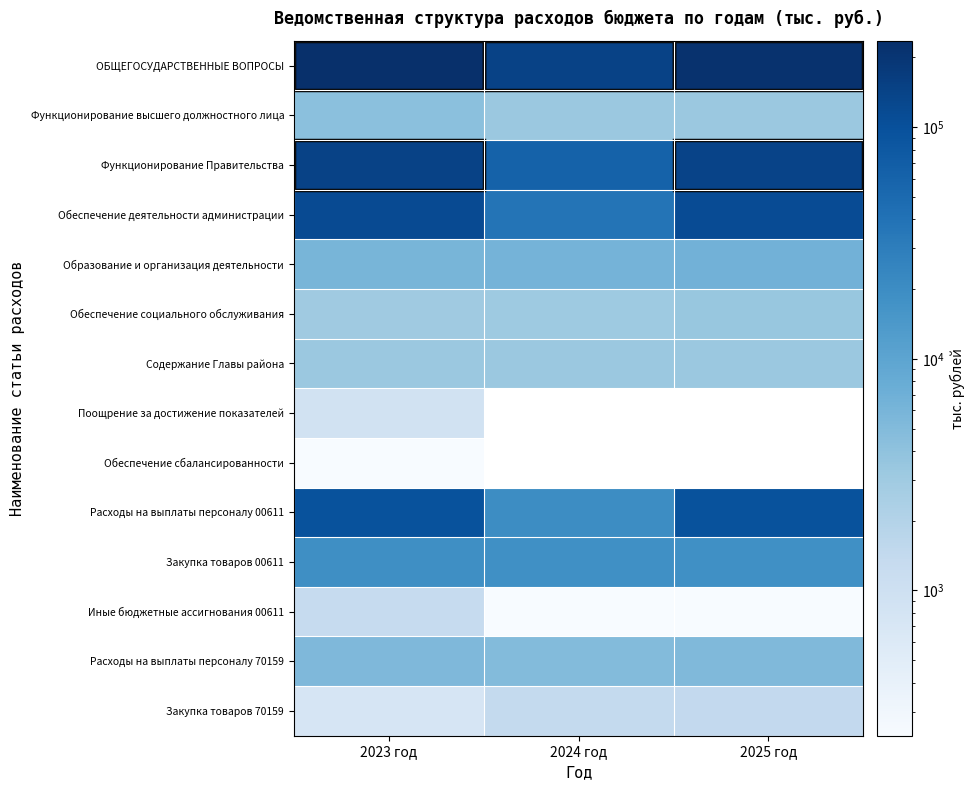

Reading right to left, transcribe all the data shown in this chart.

ОБЩЕГОСУДАРСТВЕННЫЕ ВОПРОСЫ: 2025 год=220011.0	2024 год=143146.5	2023 год=236002.4
Функционирование высшего должностного лица: 2025 год=3306.0	2024 год=3306.0	2023 год=4272.2
Функционирование Правительства: 2025 год=138182.4	2024 год=62737.8	2023 год=141521.2
Обеспечение деятельности администрации: 2025 год=113175.7	2024 год=38459.9	2023 год=114781.8
Образование и организация деятельности: 2025 год=6617.0	2024 год=6340.8	2023 год=6003.5
Обеспечение социального обслуживания: 2025 год=3424.0	2024 год=3137.0	2023 год=3028.6
Содержание Главы района: 2025 год=3306.0	2024 год=3306.0	2023 год=3306.0
Поощрение за достижение показателей: 2025 год=0.0	2024 год=0.0	2023 год=909.1
Обеспечение сбалансированности: 2025 год=0.0	2024 год=0.0	2023 год=57.1
Расходы на выплаты персоналу 00611: 2025 год=94437.6	2024 год=19721.8	2023 год=94356.3
Закупка товаров 00611: 2025 год=18510.1	2024 год=18510.1	2023 год=19099.4
Иные бюджетные ассигнования 00611: 2025 год=228.0	2024 год=228.0	2023 год=1326.1
Расходы на выплаты персоналу 70159: 2025 год=5181.4	2024 год=4960.9	2023 год=5265.1
Закупка товаров 70159: 2025 год=1435.6	2024 год=1379.9	2023 год=738.4